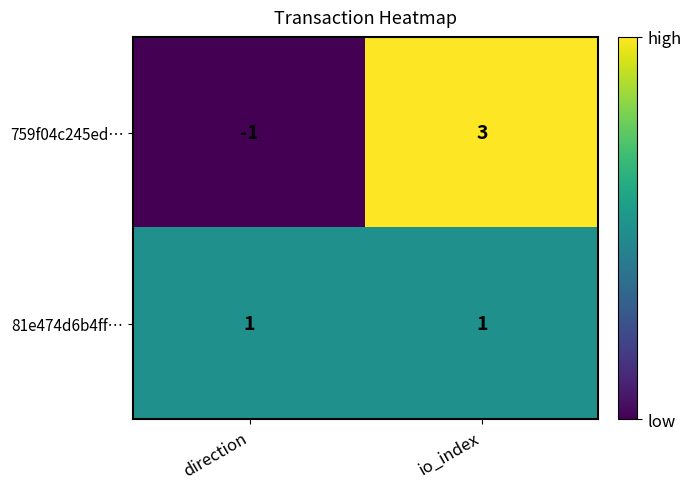

Reading right to left, what are all the values shown in this chart?

759f04c245ed…: io_index=3	direction=-1
81e474d6b4ff…: io_index=1	direction=1